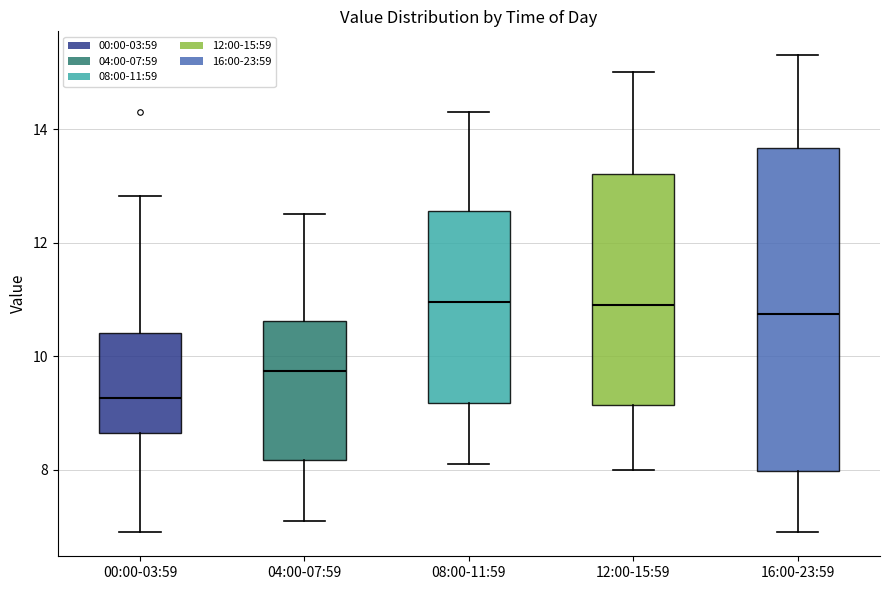

Reading left to right, transcribe this box plot: for each box, give where its median line is, the range the box spans, and where its two whiskers end, as read against the y-axis. The values are not printed on the chart, so give them approximately, as read against the axis.

00:00-03:59: median 9.2, box 8.6 to 10.4, whiskers 7.0 to 12.8
04:00-07:59: median 9.8, box 8.2 to 10.6, whiskers 7.2 to 12.6
08:00-11:59: median 11.0, box 9.2 to 12.6, whiskers 8.2 to 14.4
12:00-15:59: median 11.0, box 9.2 to 13.2, whiskers 8.0 to 15.0
16:00-23:59: median 10.8, box 8.0 to 13.6, whiskers 7.0 to 15.4